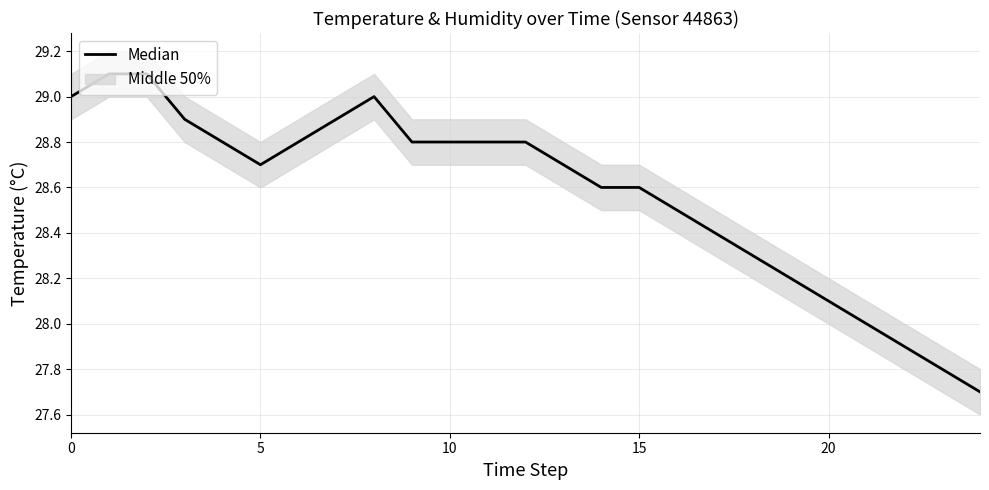

What is the approximate value at 19?

28.2